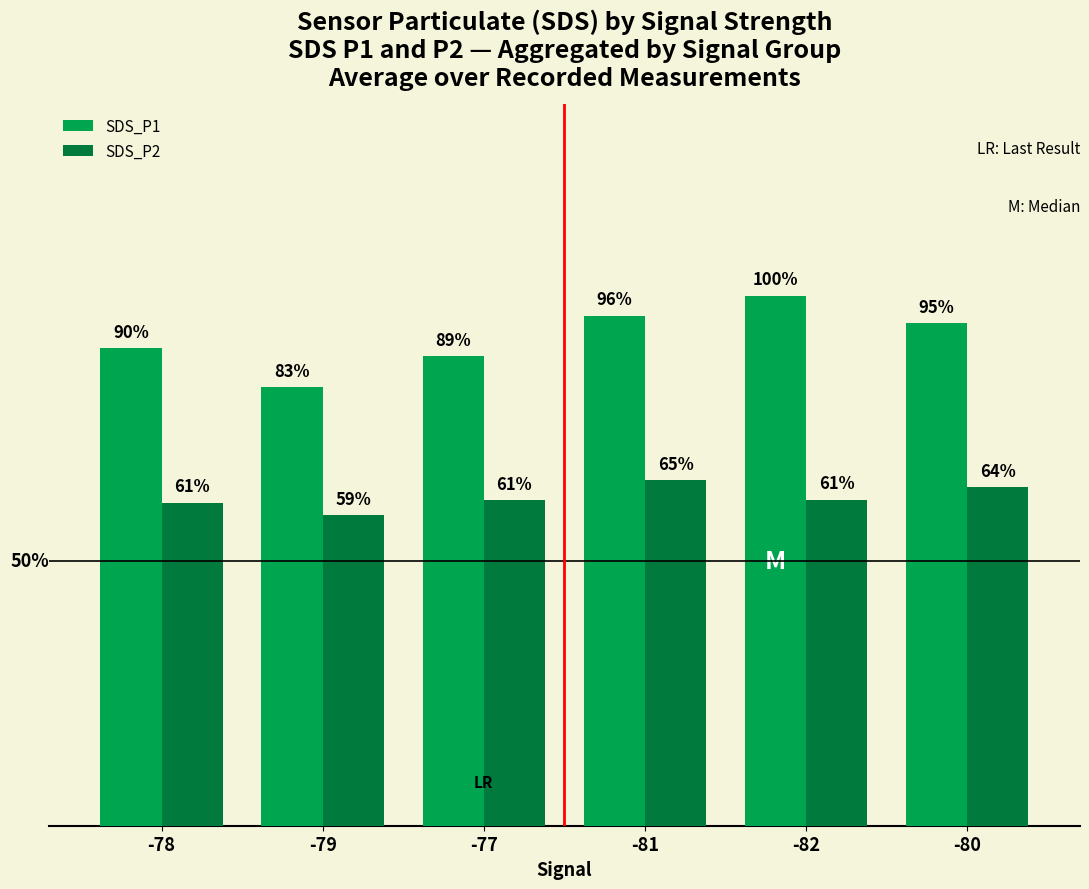

What is the difference between the second highest and minimum values in the SDS_P1 series?

4.0